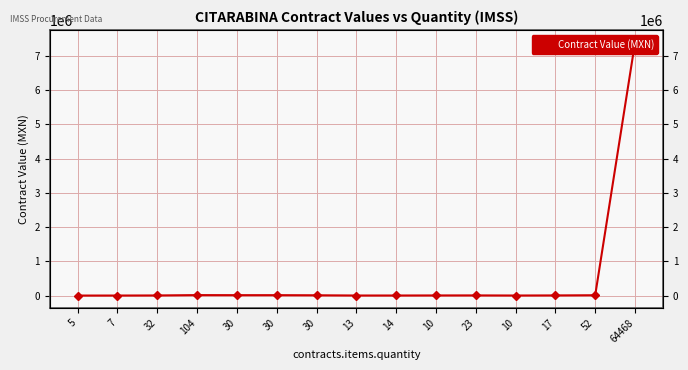

What is the smallest value displayed?

1050.0